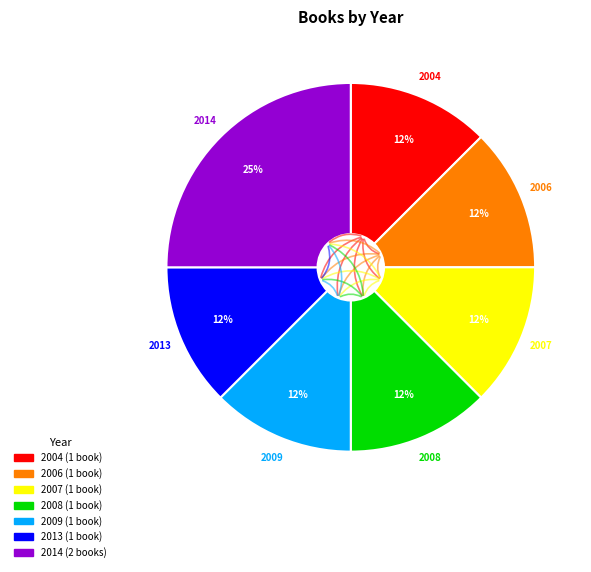

Is there any slice that represents more than half of the pie?

No